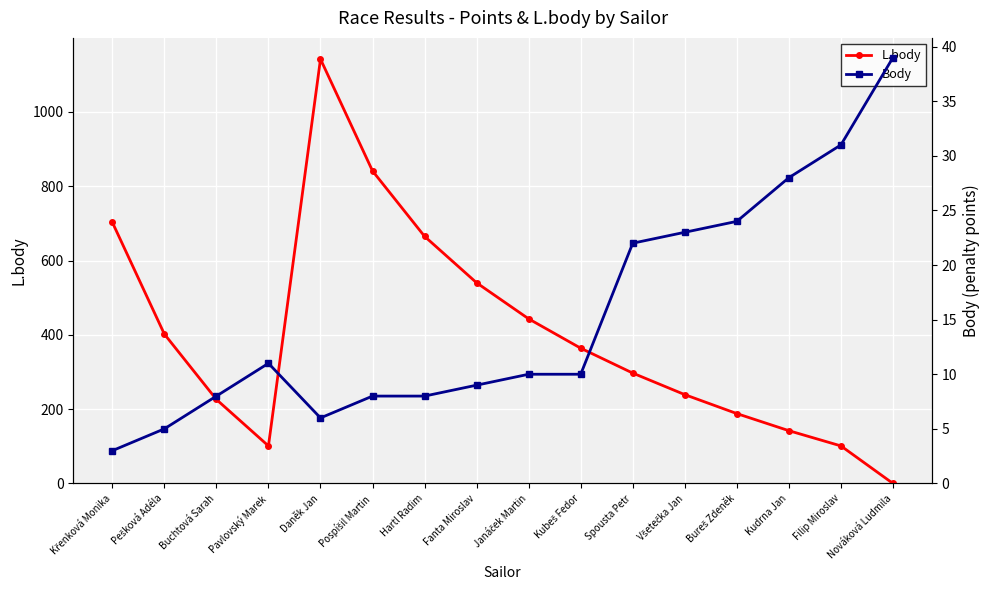

At which category is the sum across all series the highest?

Daněk Jan